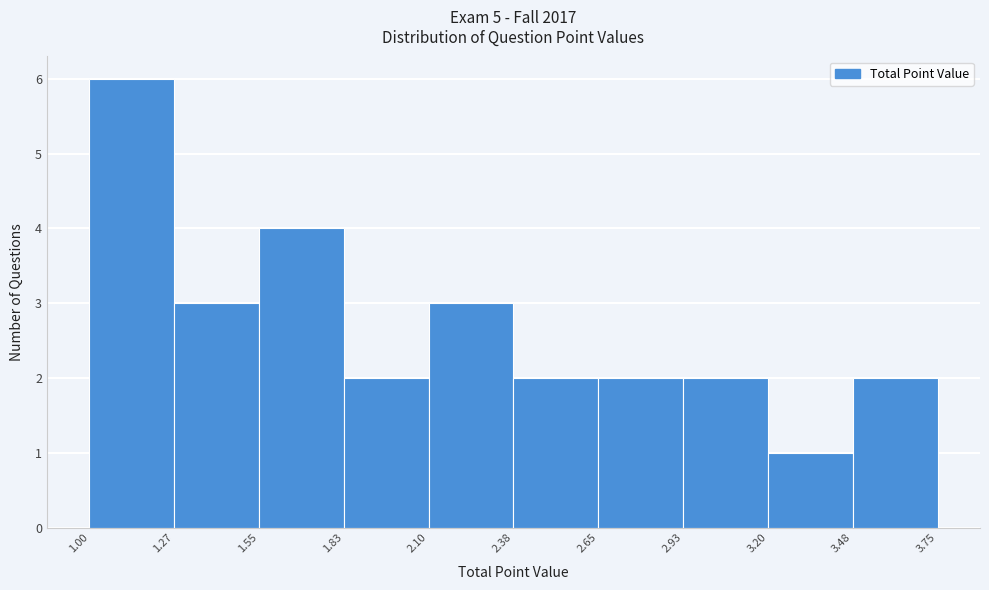

Reading left to right, transcribe this chart: for each bar, give the range it covers on the x-axis and its height. The values are not printed on the chart, so give them approximately, as read against the axis.

1.00 to 1.27: 6
1.27 to 1.55: 3
1.55 to 1.83: 4
1.83 to 2.10: 2
2.10 to 2.38: 3
2.38 to 2.65: 2
2.65 to 2.93: 2
2.93 to 3.20: 2
3.20 to 3.48: 1
3.48 to 3.75: 2